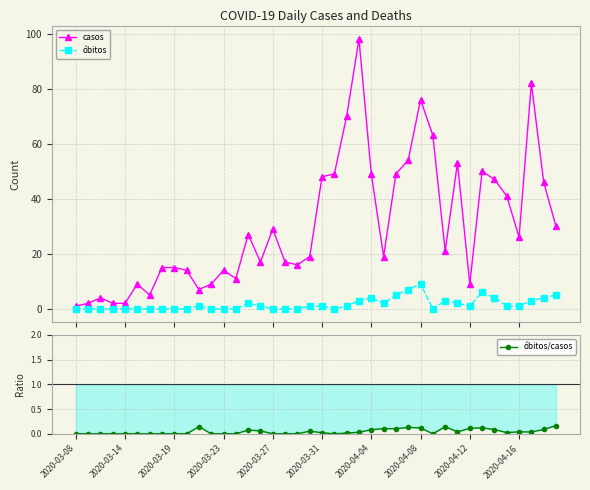

What is the value of the casos point at the 36th from the left?

41